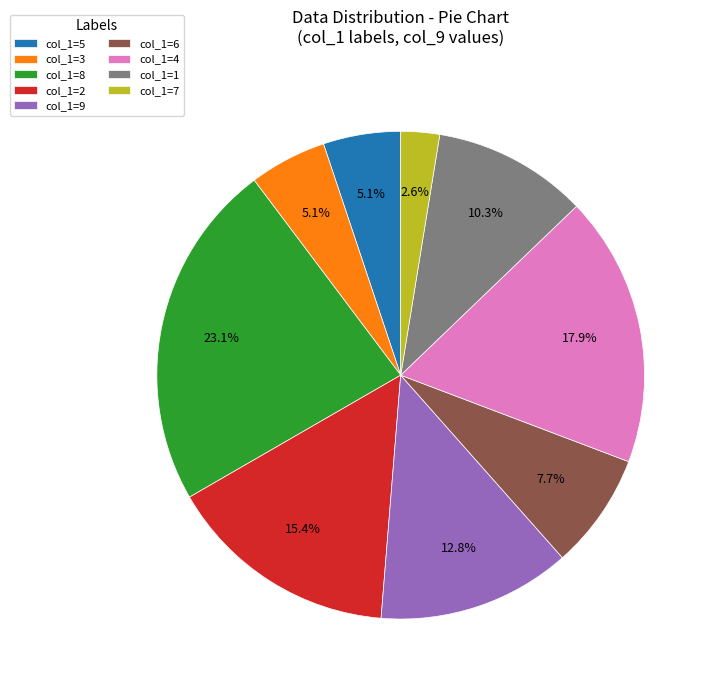

Does col_1=8 represent more than half of the total?

No